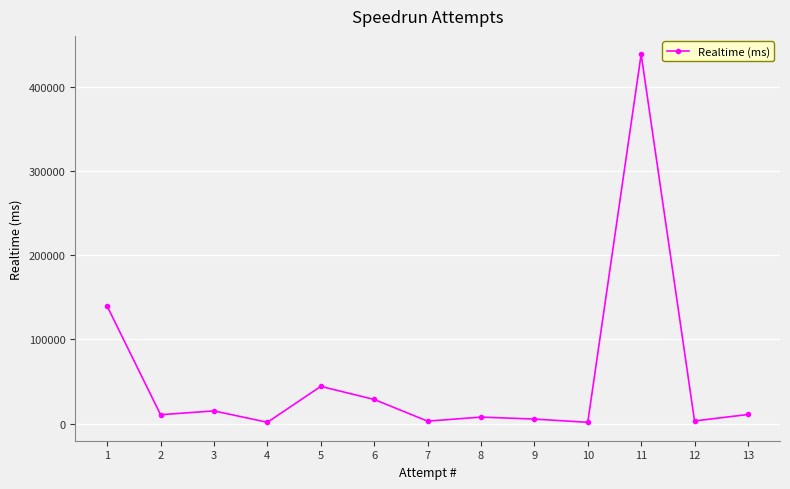

What is the sum of the values at 13 and 8?

18763